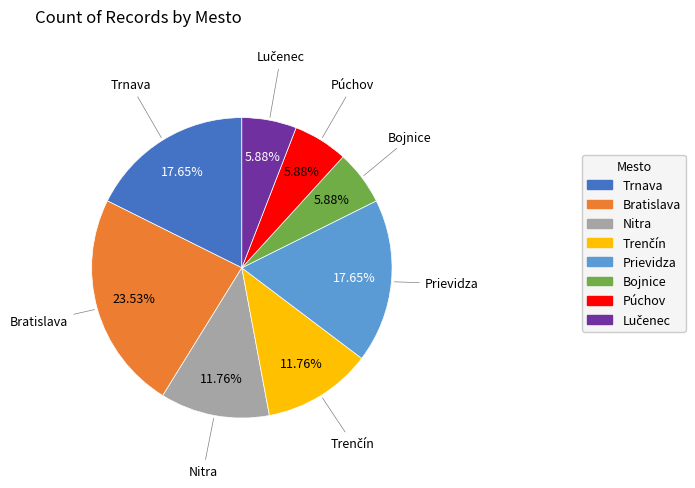

To the nearest percent, what portion does Bratislava represent?

24%